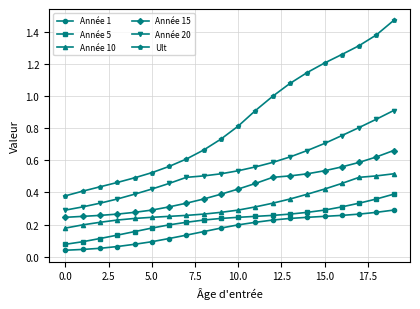

Which series has the largest total across all categories?

Ult